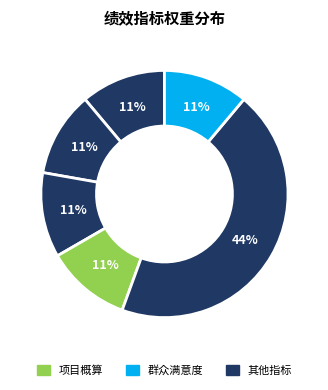

Does any single category account for the majority?

No